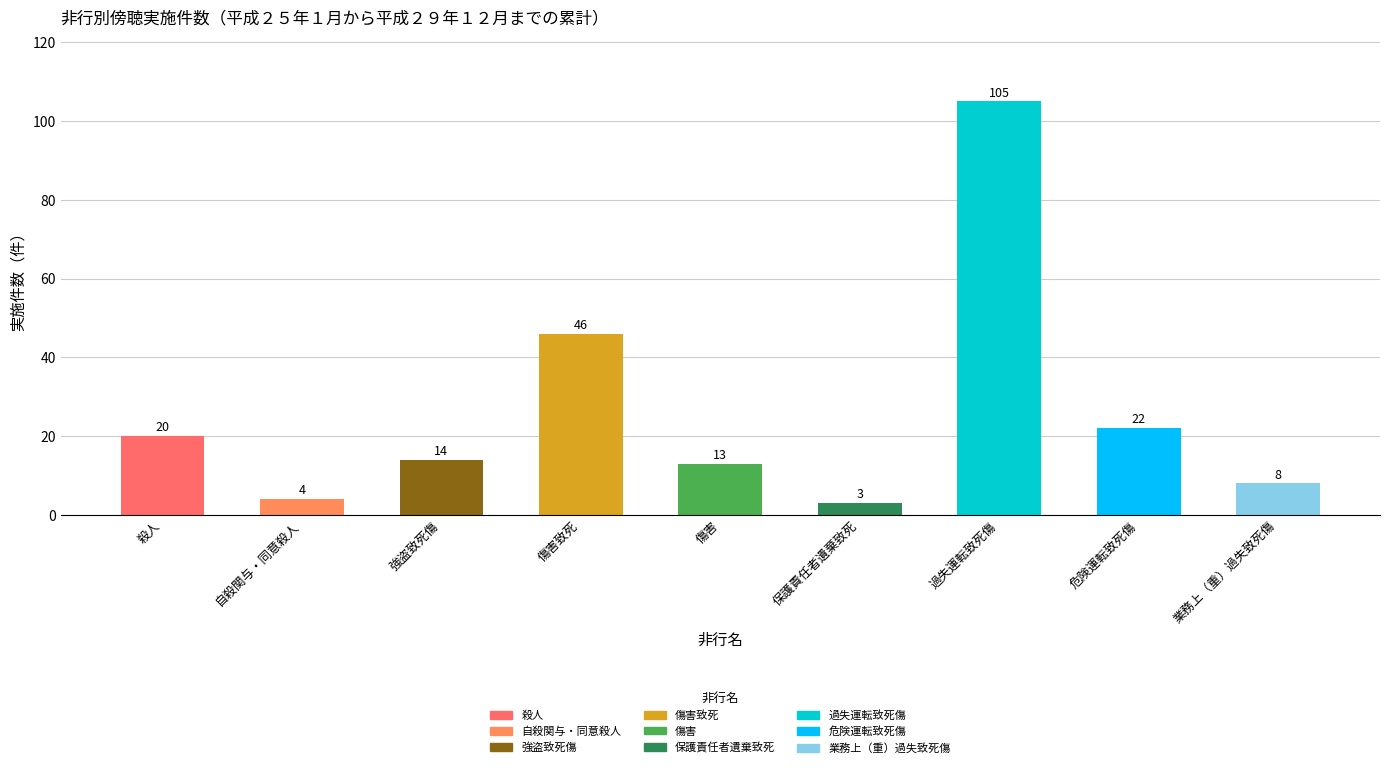

What is the change in value from 傷害 to 危険運転致死傷?

+9